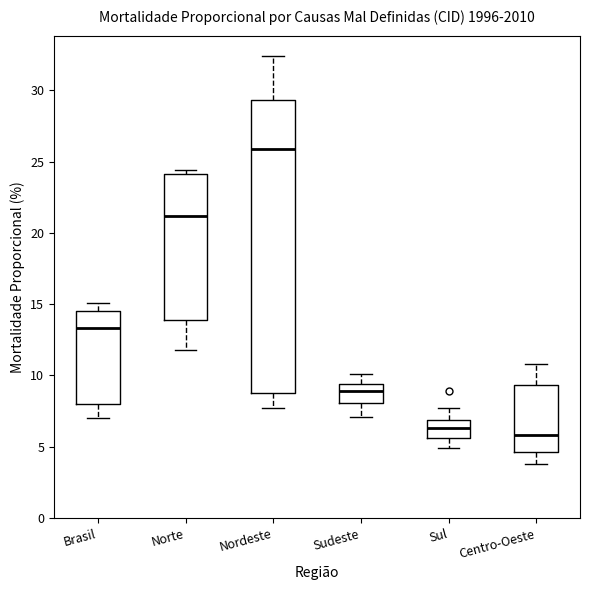

Which box has the lowest median line?

Centro-Oeste